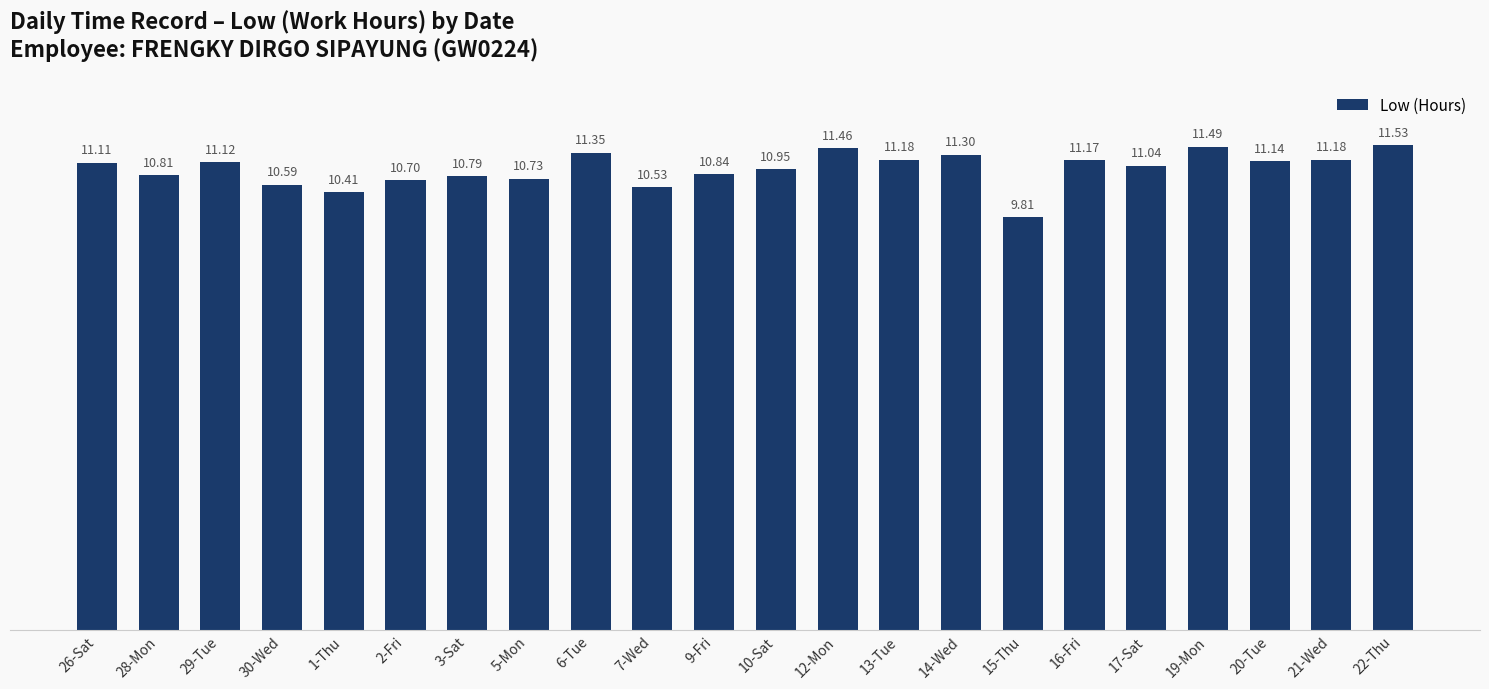

Between 2-Fri and 19-Mon, which is larger?

19-Mon